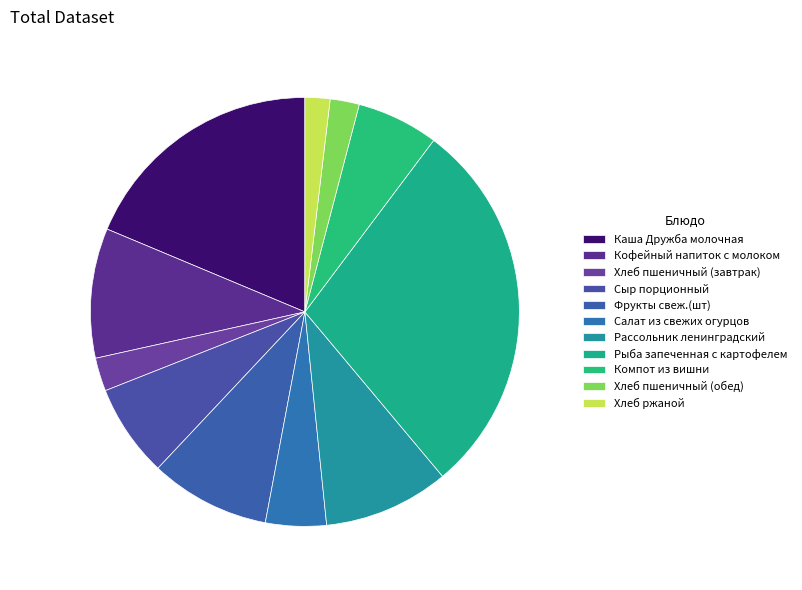

To the nearest percent, what is the combined percentage of Хлеб ржаной and Каша Дружба молочная?

21%